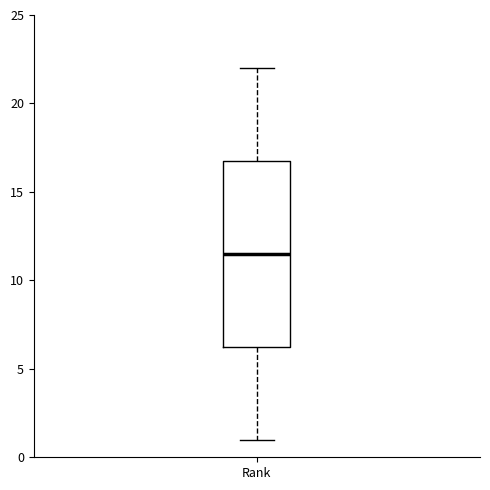

Where is the upper edge of the box for Rank on the y-axis? The values are not printed on the chart, so give them approximately, as read against the axis.

17.0